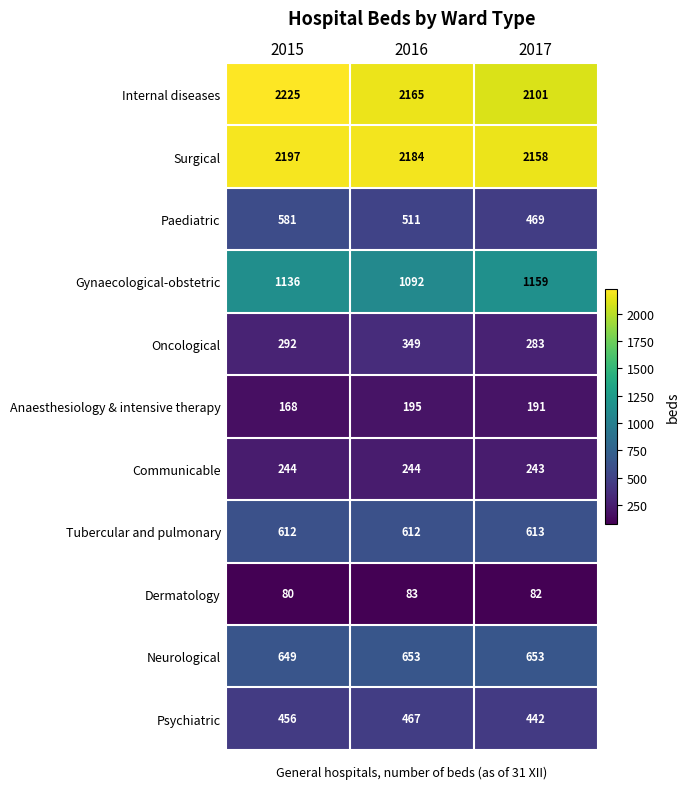

Which label corresponds to the smallest value in the chart?

2015